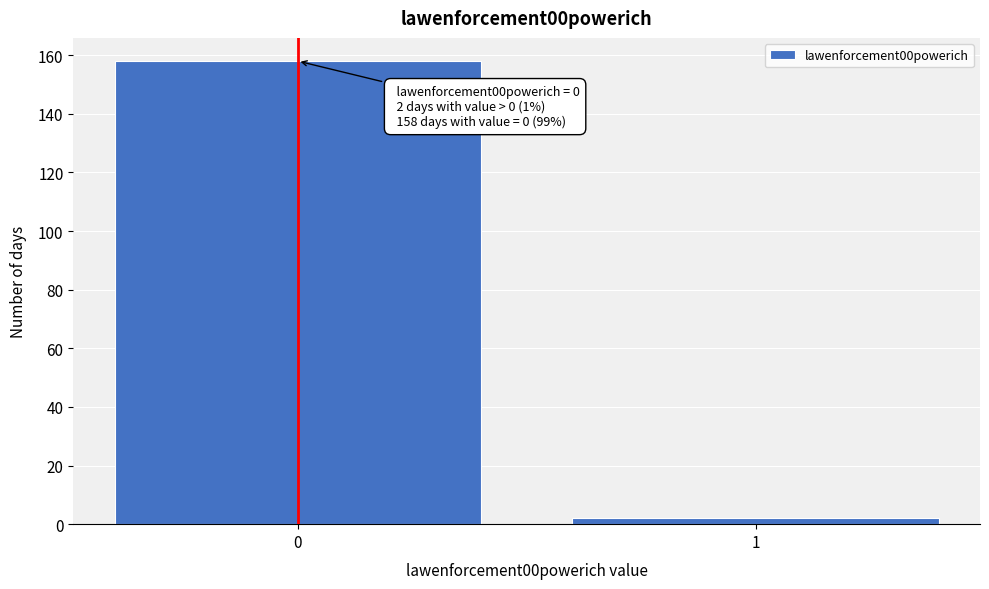

Reading right to left, extract all data points from this chart.

2	158